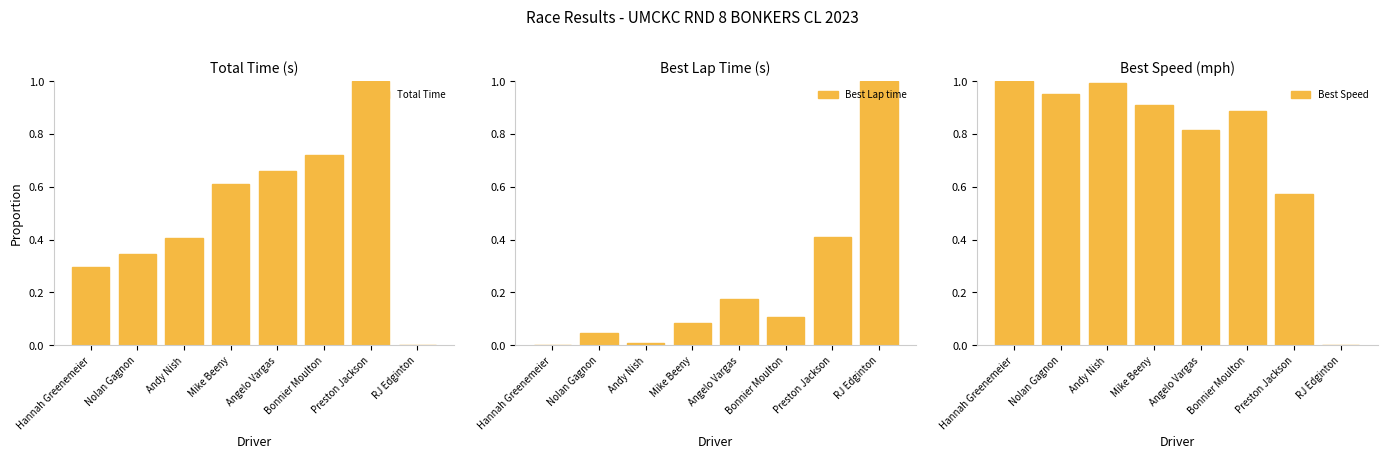

What is the difference between the second highest and minimum values in the Best Lap time series?

0.4